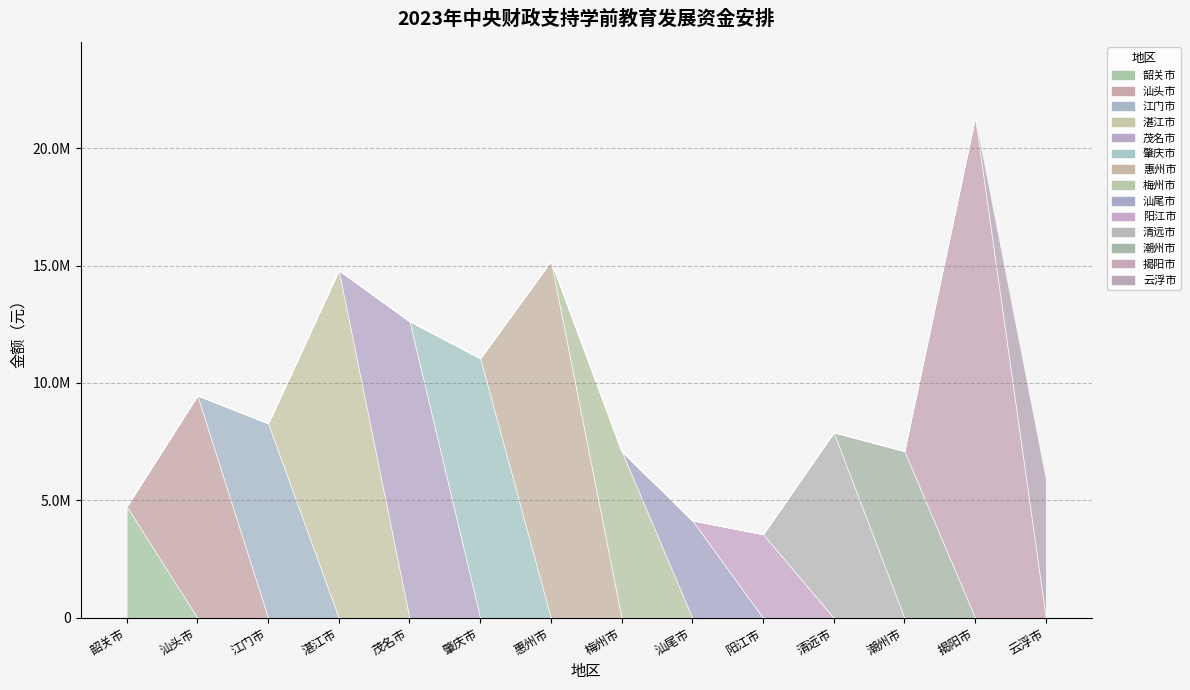

List the labels in order of value, smallest first.

阳江市, 汕尾市, 韶关市, 云浮市, 梅州市, 潮州市, 清远市, 江门市, 汕头市, 肇庆市, 茂名市, 湛江市, 惠州市, 揭阳市